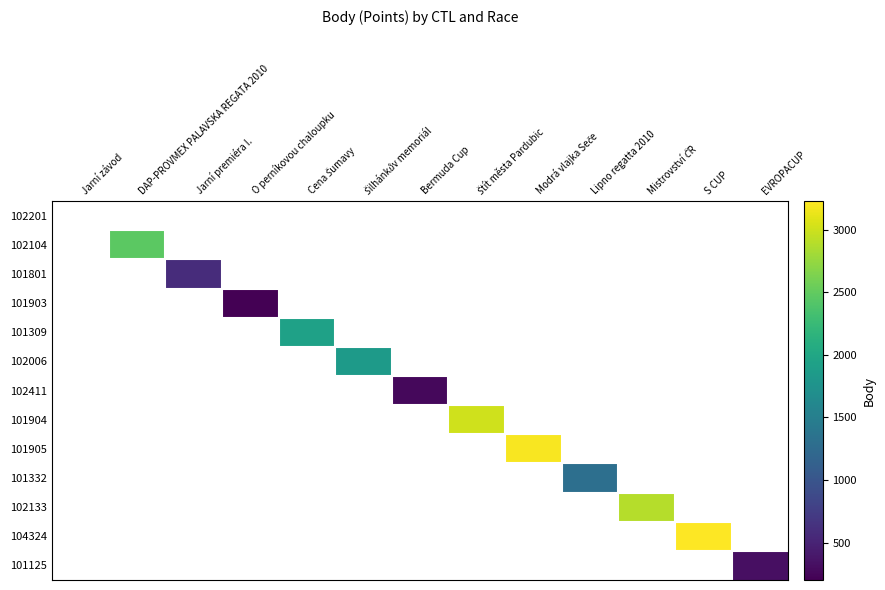

Which label corresponds to the largest value in the chart?

S CUP